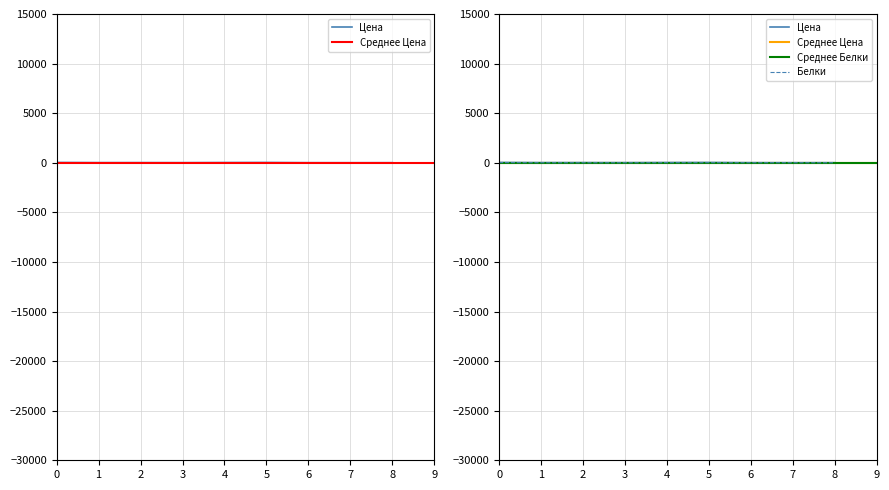

True or false: Цена and Белки cross at least once.

False